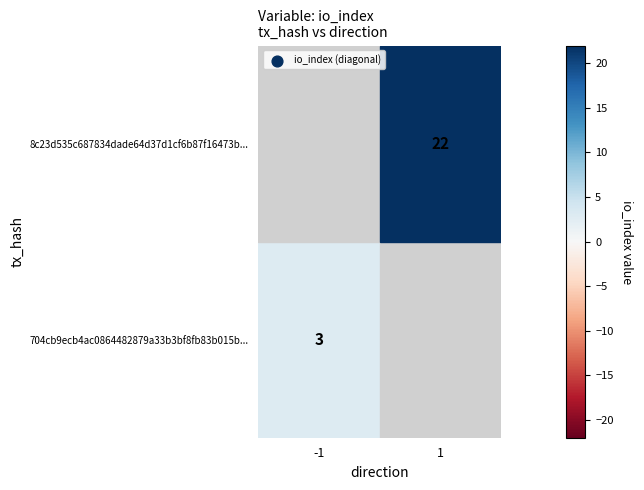

What is the minimum value shown in the chart?

3.0